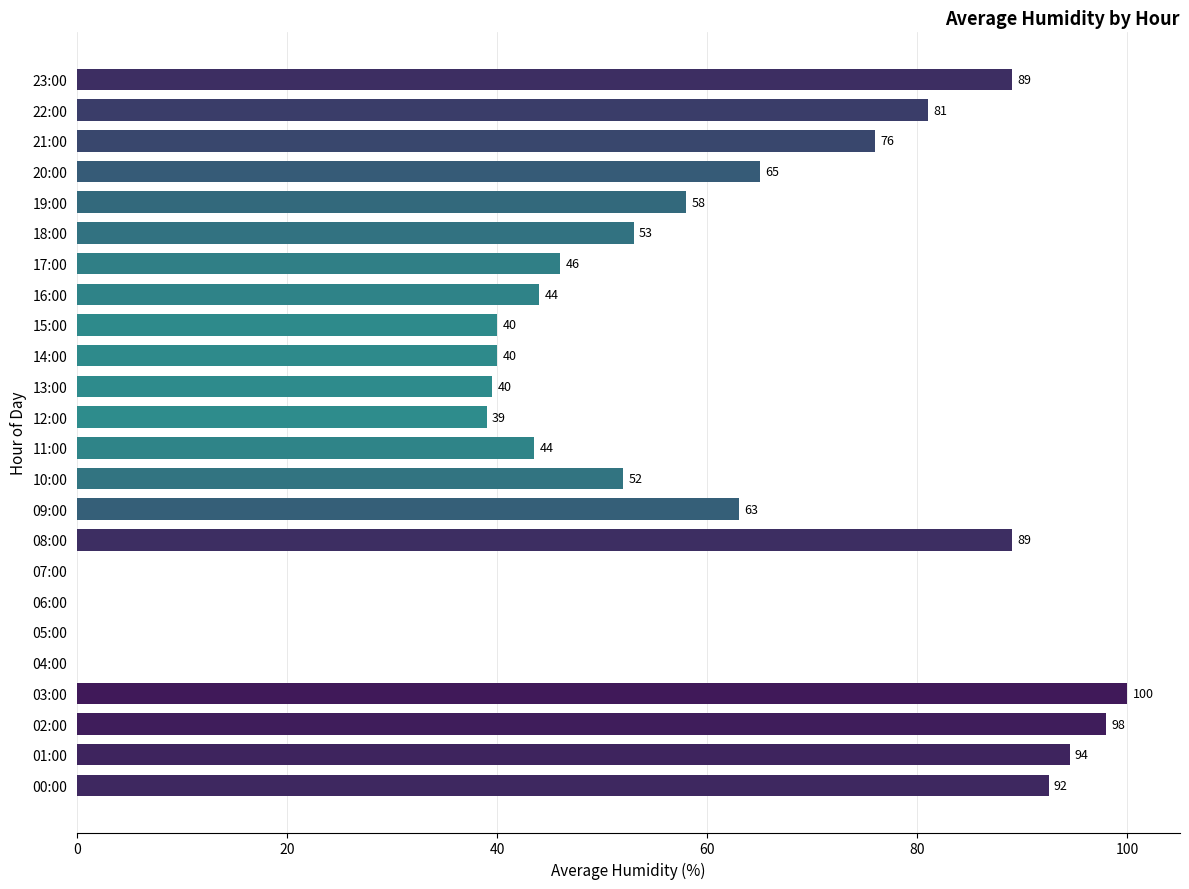

Approximately how many times larger is the value at 18:00 compared to 16:00?

1.2